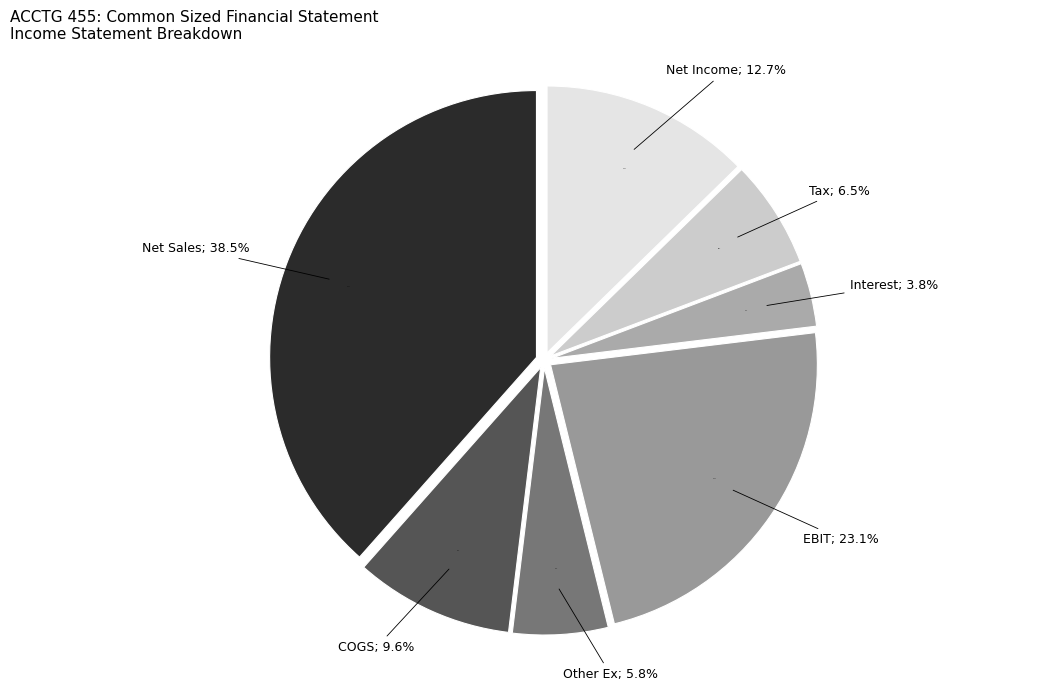

Is there a majority slice in this chart?

No